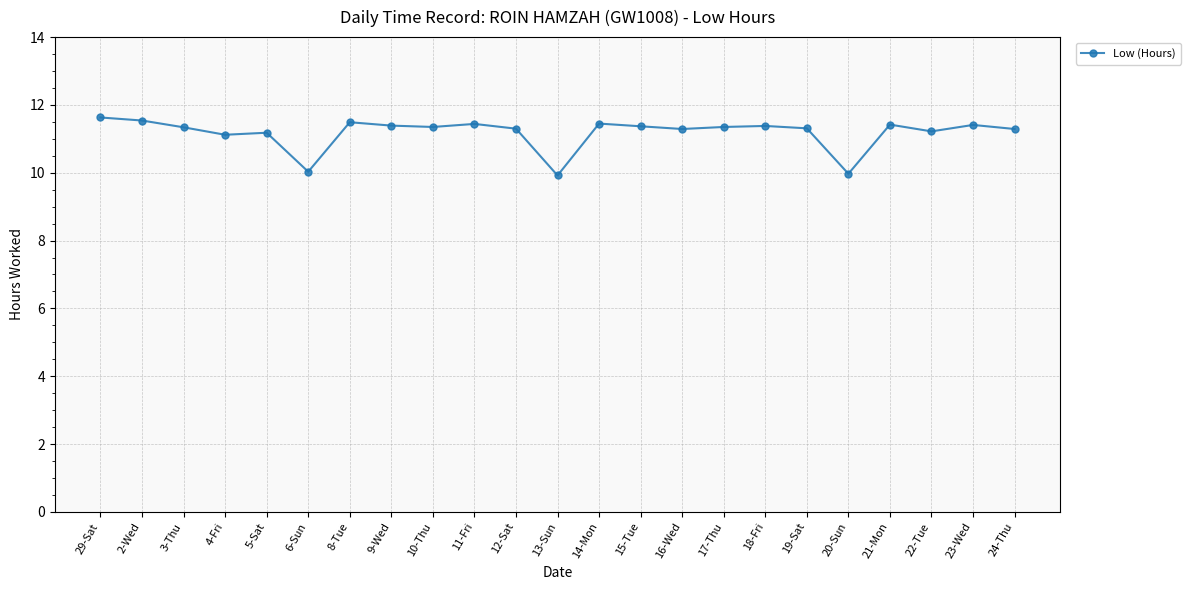

The chart shows a value of 3.6 at 6-Sun. True or false?

False